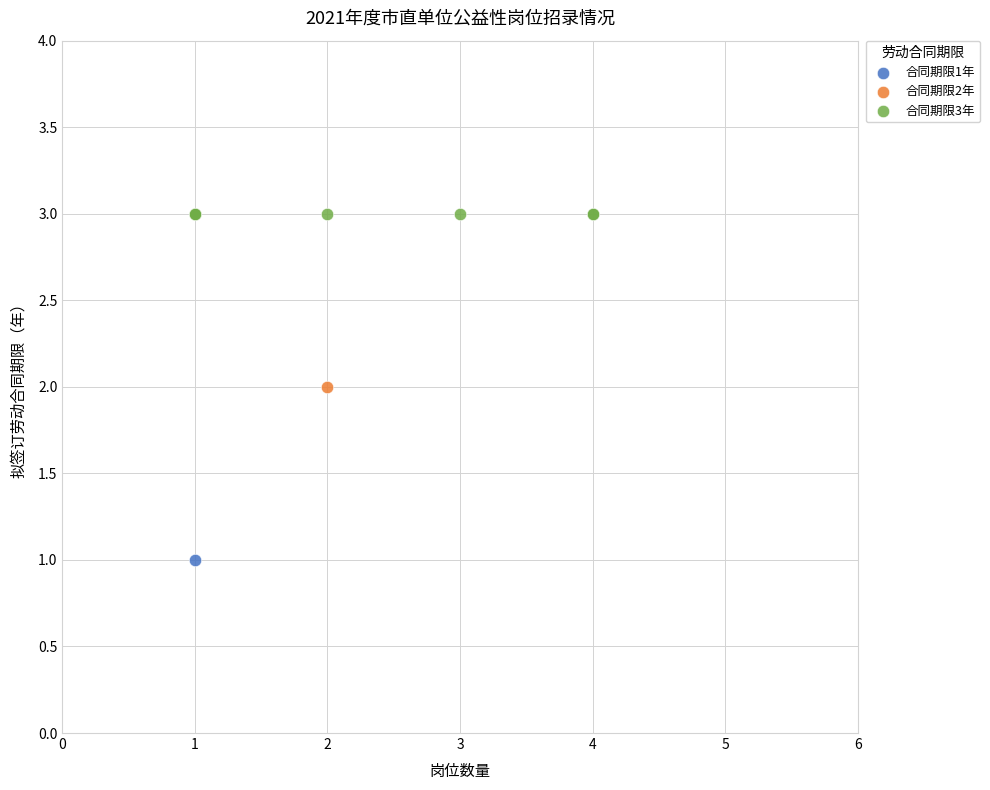

Which series reaches the minimum Y coordinate?

合同期限1年